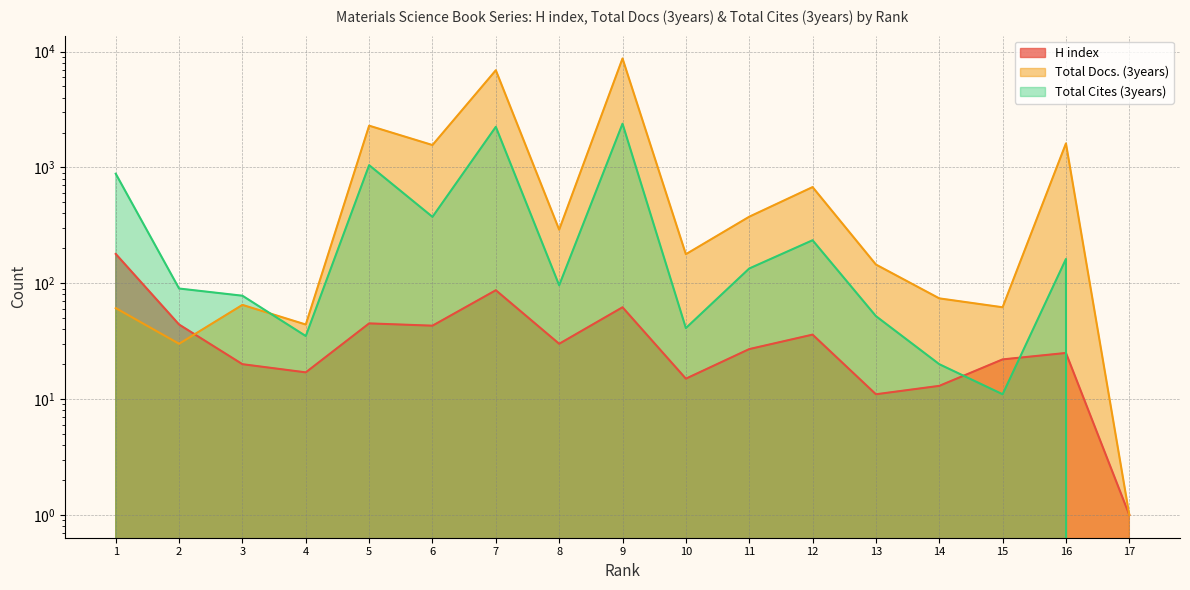

Reading left to right, extract all data points from this chart.

H index: 1=179	2=44	3=20	4=17	5=45	6=43	7=87	8=30	9=62	10=15	11=27	12=36	13=11	14=13	15=22	16=25	17=1
Total Docs. (3years): 1=61	2=30	3=65	4=44	5=2291	6=1559	7=6898	8=290	9=8718	10=178	11=375	12=676	13=145	14=74	15=62	16=1611	17=1
Total Cites (3years): 1=882	2=90	3=78	4=35	5=1045	6=374	7=2239	8=96	9=2383	10=41	11=134	12=235	13=52	14=20	15=11	16=162	17=0